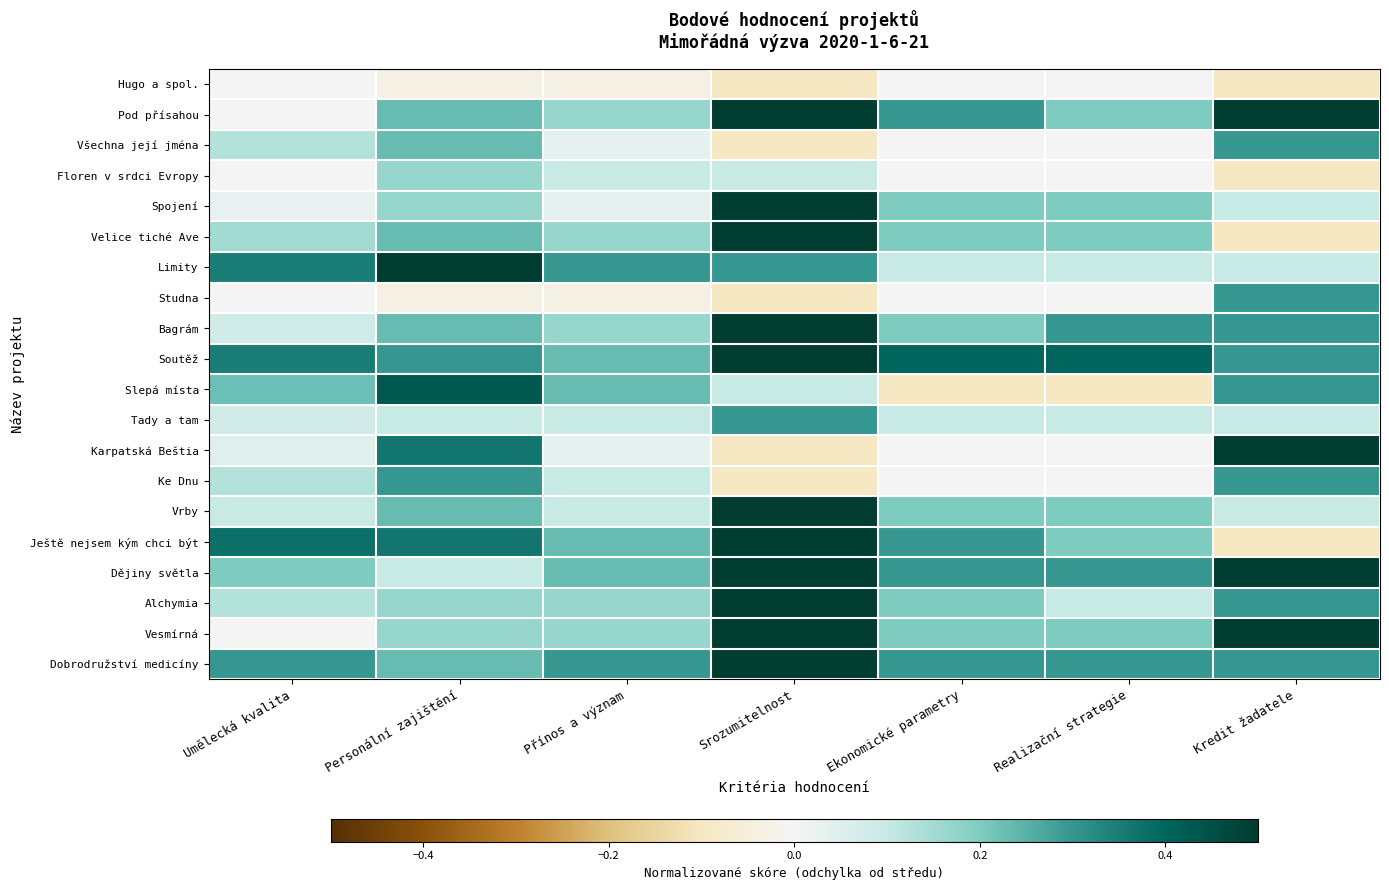

At which category is the sum across all series the highest?

Srozumitelnost